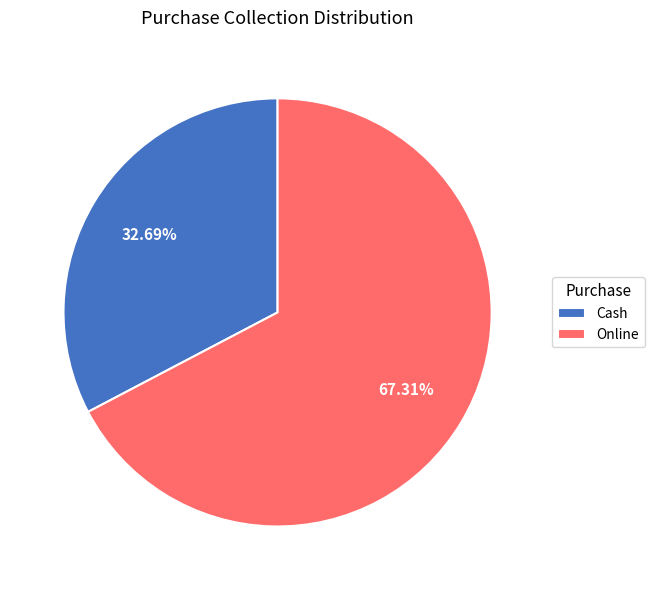

Approximately how many times larger is the value at Cash compared to Online?

0.5